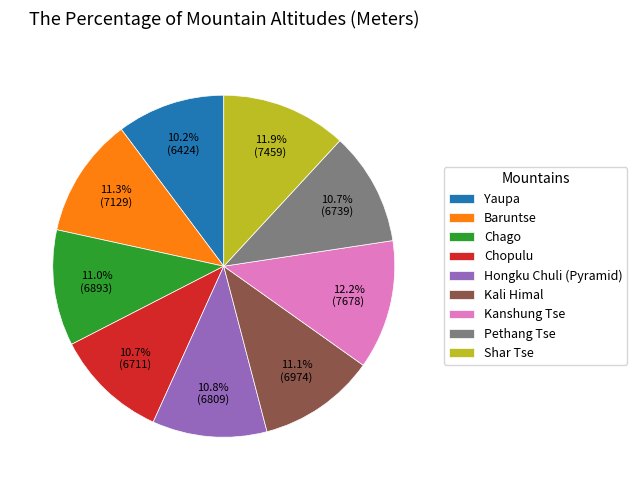

What portion of the pie excludes Kali Himal?

88.9%